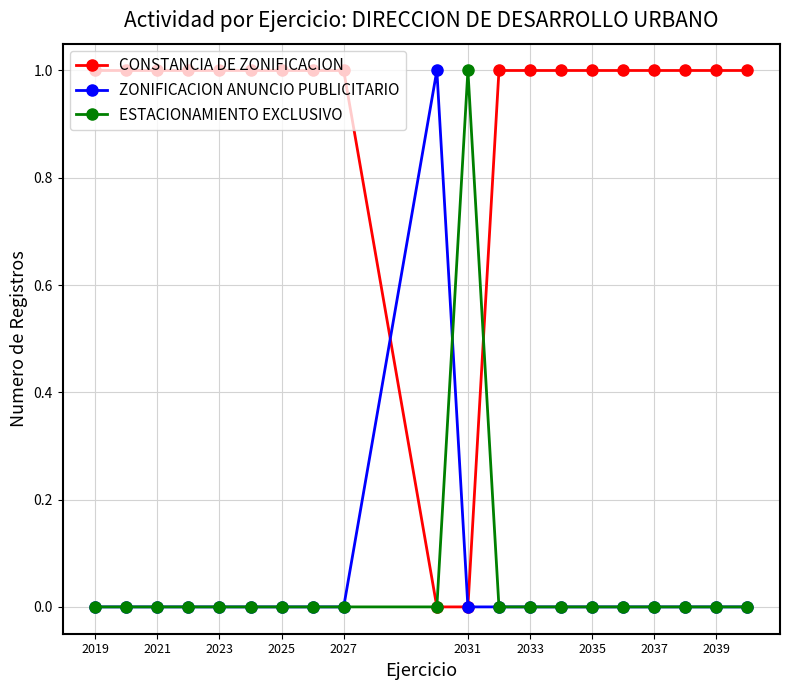

Which series has the largest total across all categories?

CONSTANCIA DE ZONIFICACION